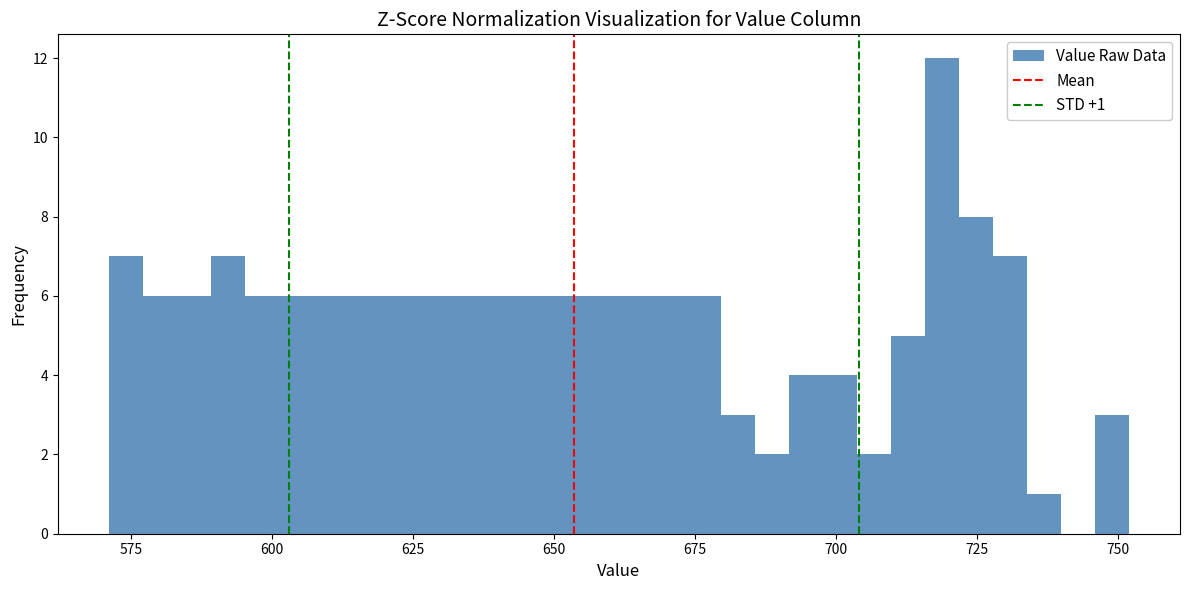

Read against the x-axis, roughly where is the centre of the tallest bar?

720